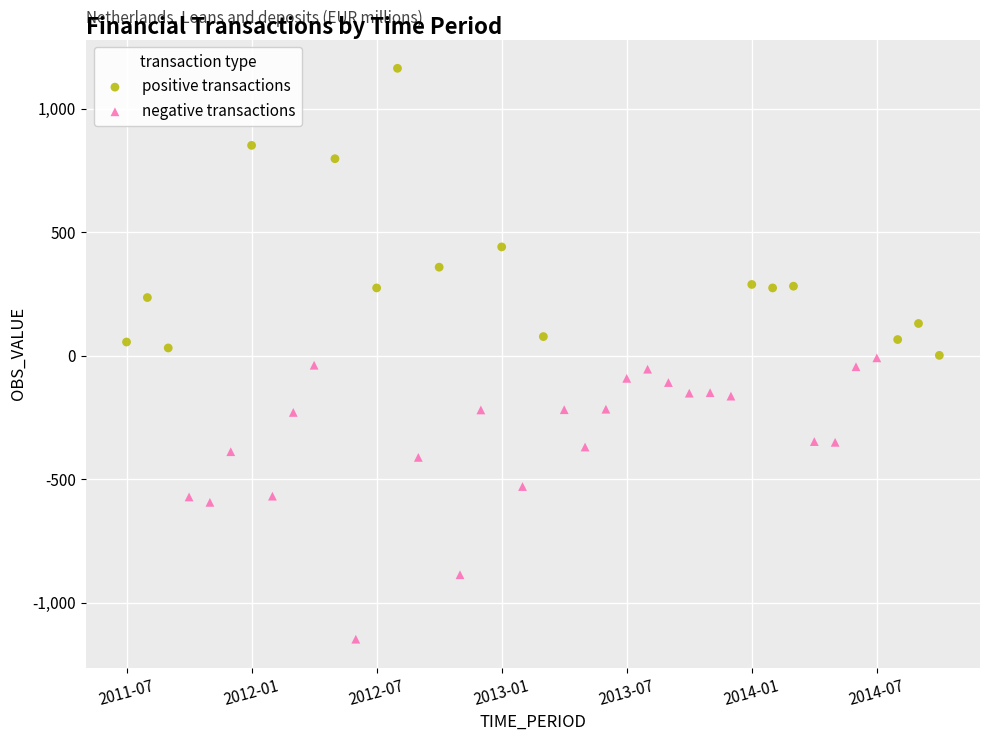

Which series contains the highest Y value?

positive transactions